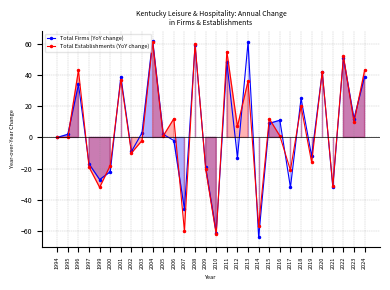

Where does the Total Establishments (YoY change) series first go above 1?

1996